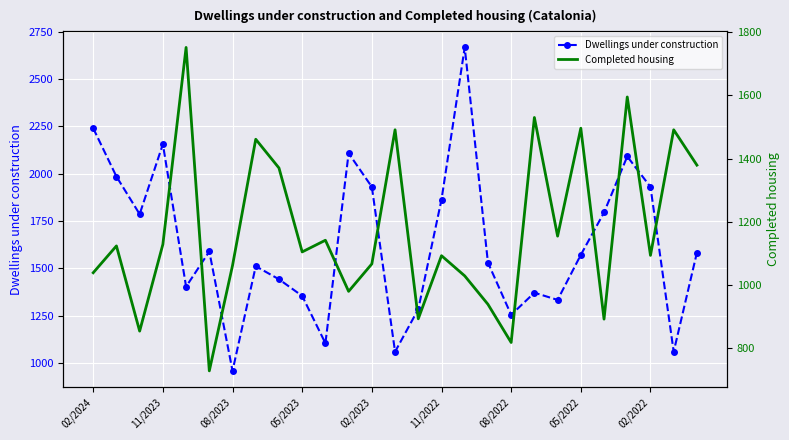

True or false: Dwellings under construction has a value of 503 at 08/2023.

False